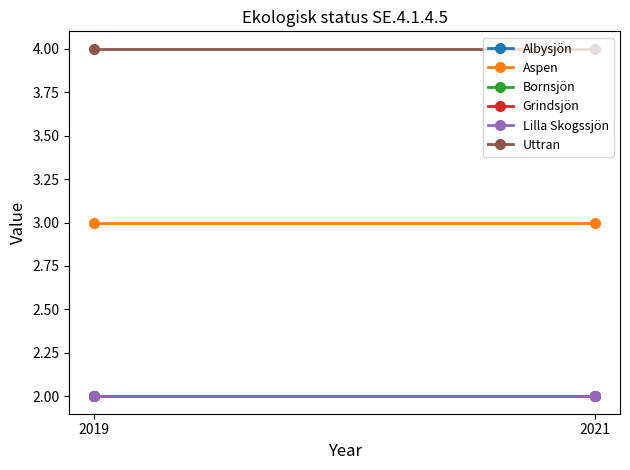

What is the greatest value displayed?

4